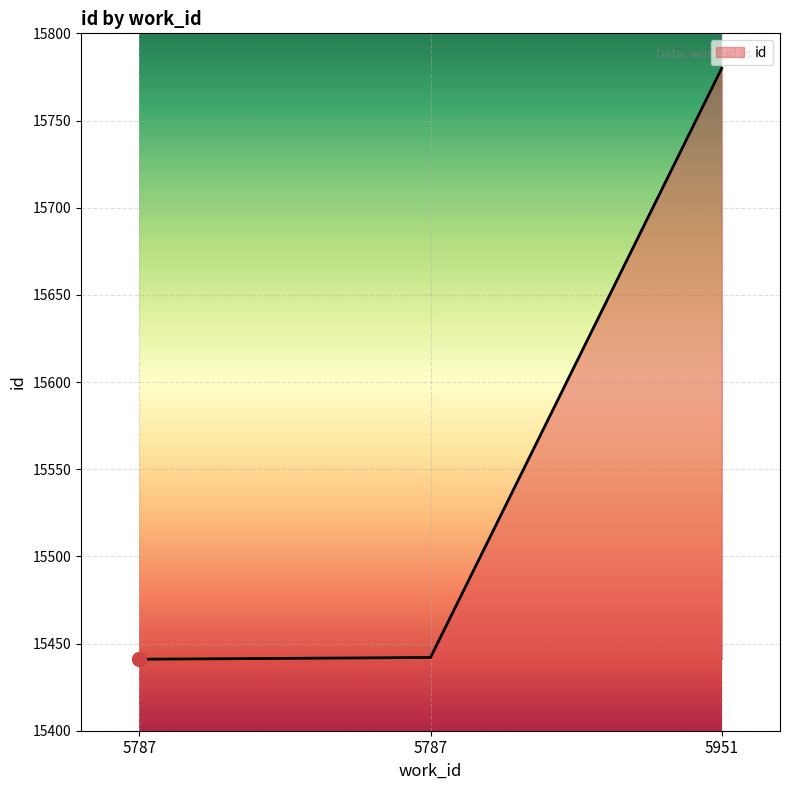

What is the difference between the values at 5787 and 5787?

1